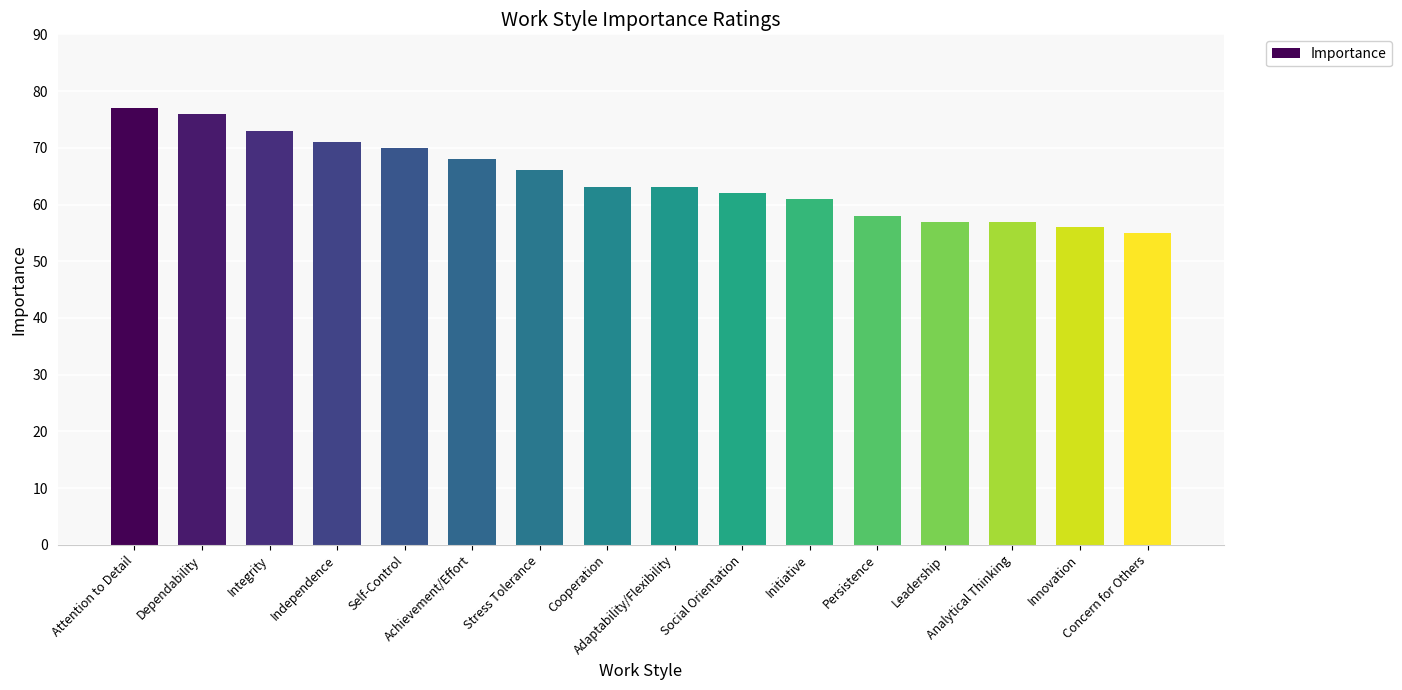

How many categories are shown in the chart?

16